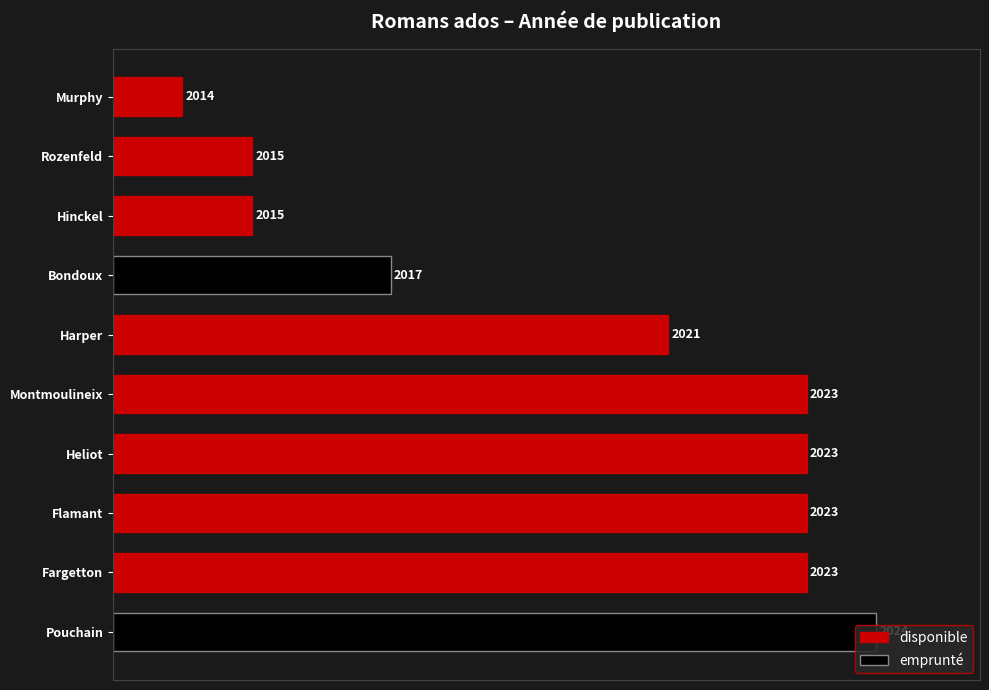

What is the maximum value shown in the chart?

2024